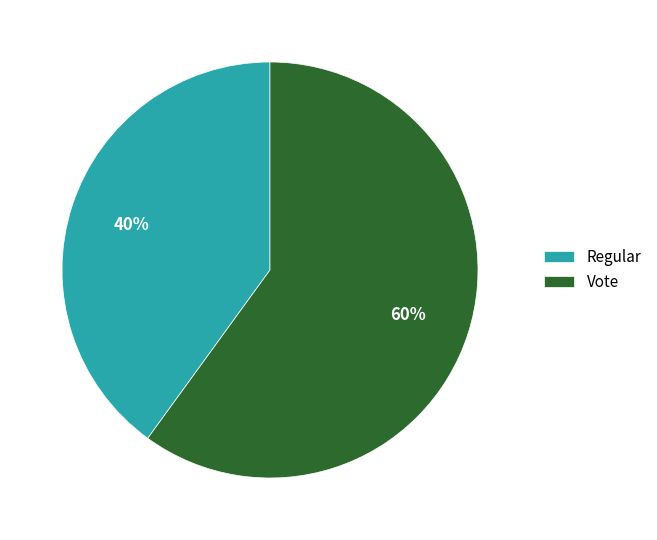

To the nearest percent, what percentage of the pie is Vote?

60%